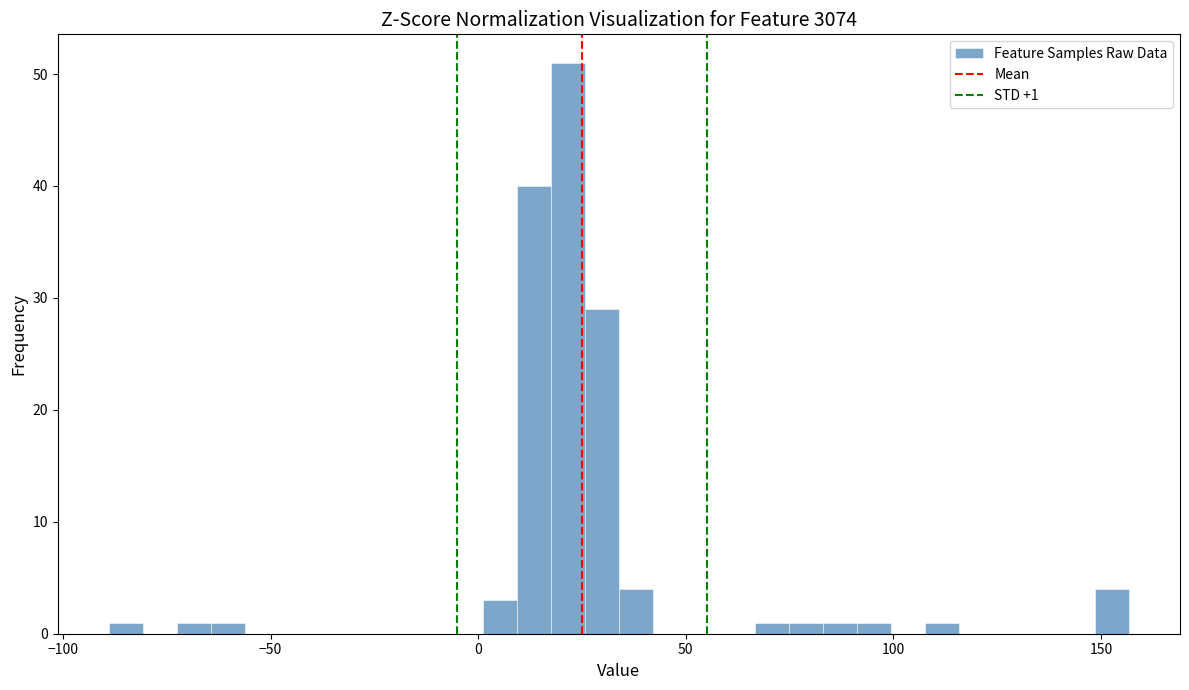

Read against the x-axis, roughly where is the centre of the tallest bar?

20